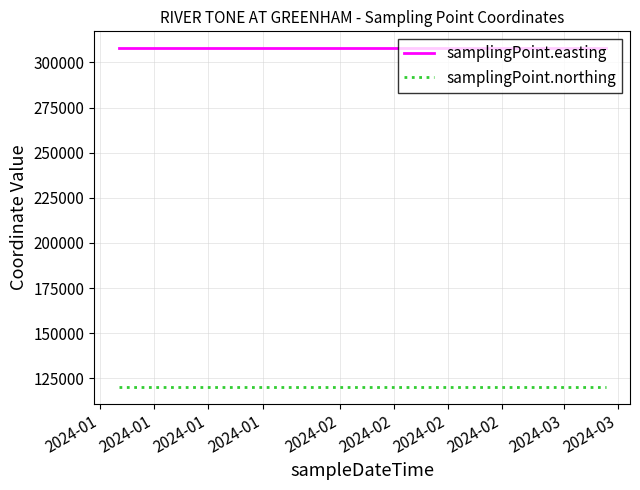

Reading right to left, what are all the values shown in this chart?

samplingPoint.easting: 307829	307829	307829
samplingPoint.northing: 120222	120222	120222